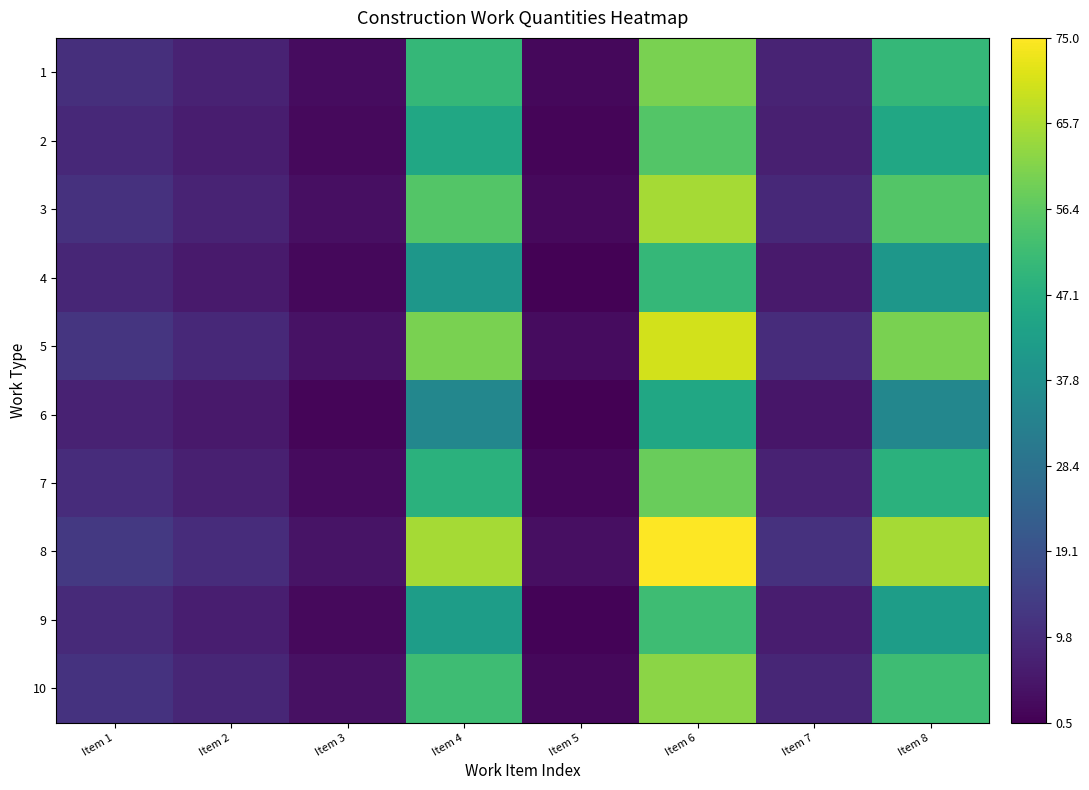

At how many categories does at least one series exceed 2?

8